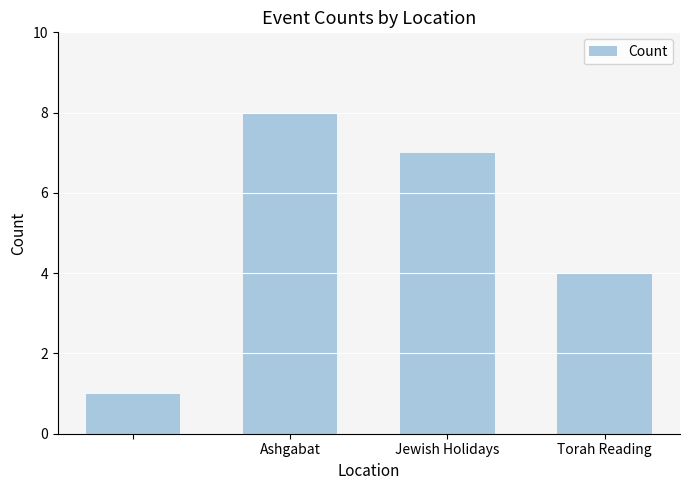

Count the number of data series in this chart.

1